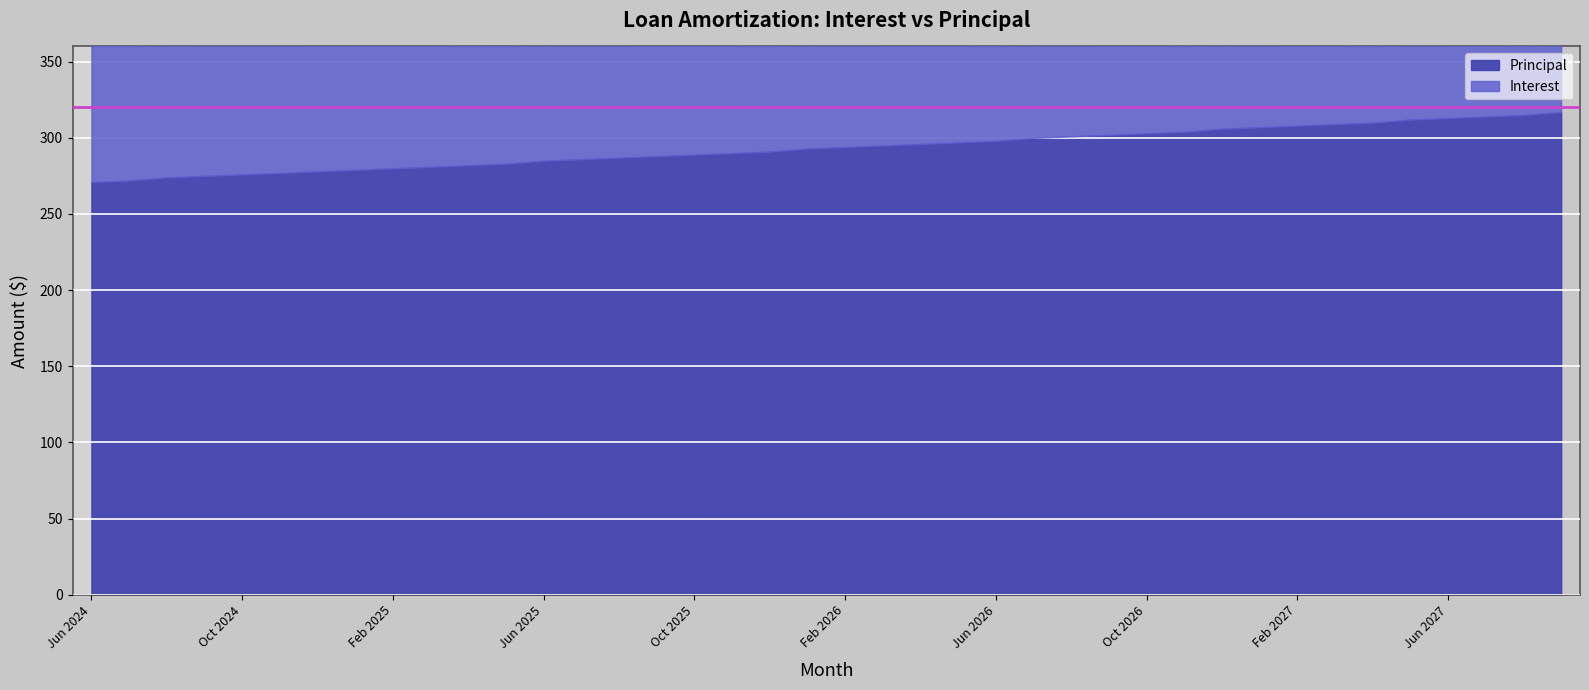

True or false: Interest and Principal cross at least once.

False